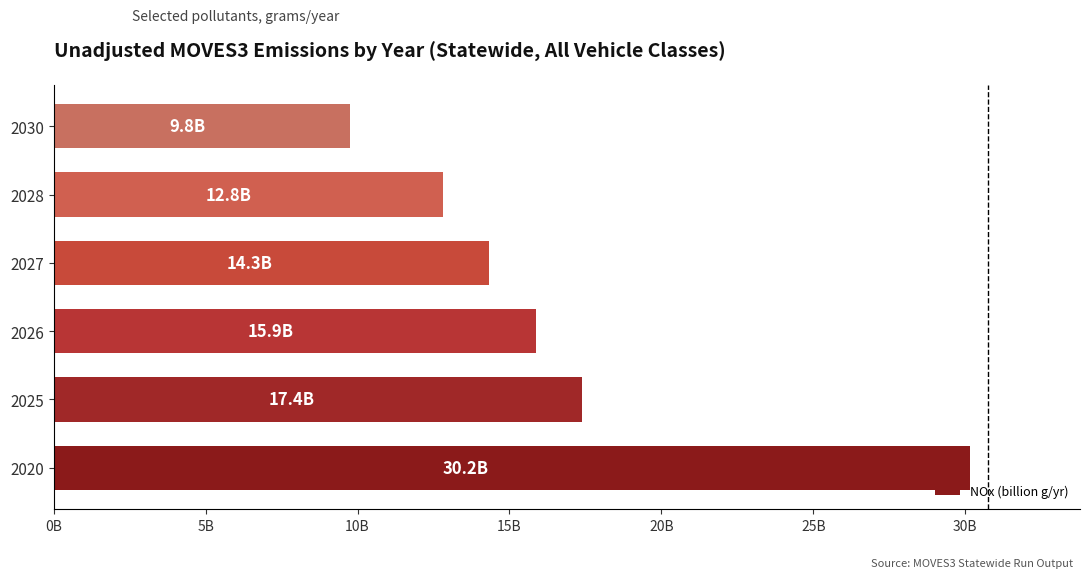

What is the average value?

16.7